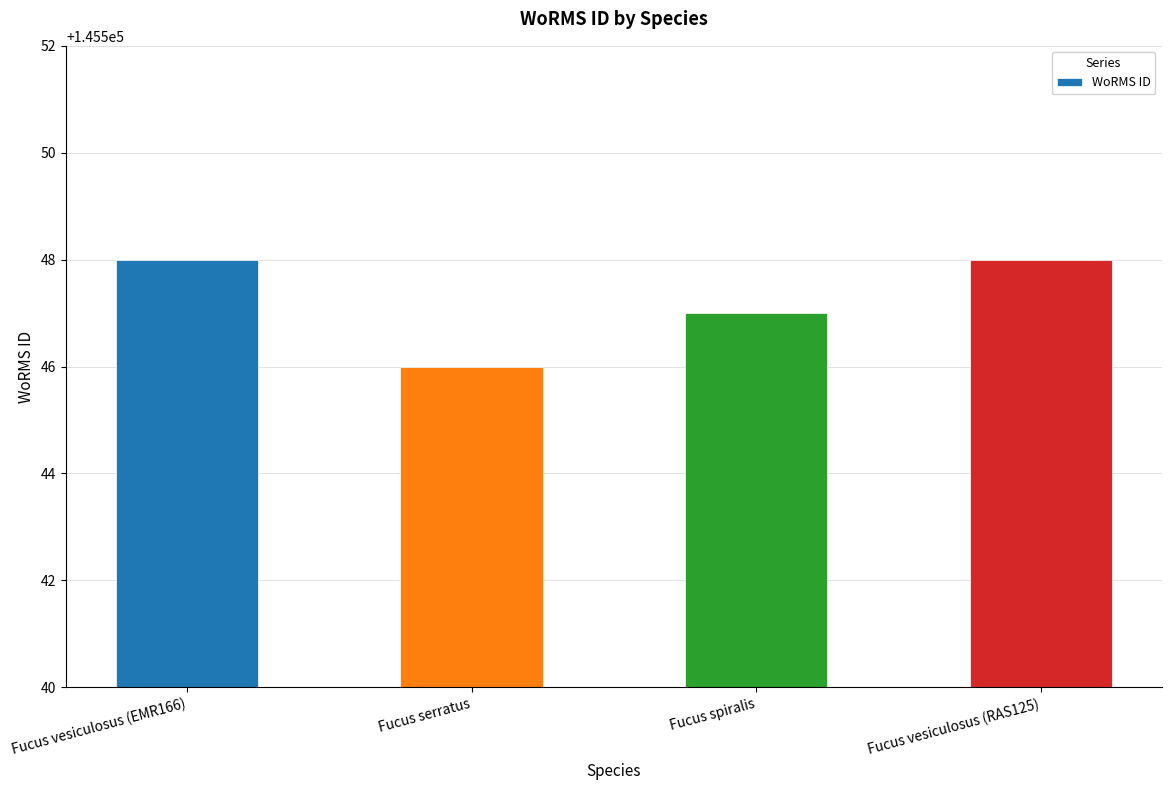

The chart shows a value of 225072 at Fucus serratus. True or false?

False